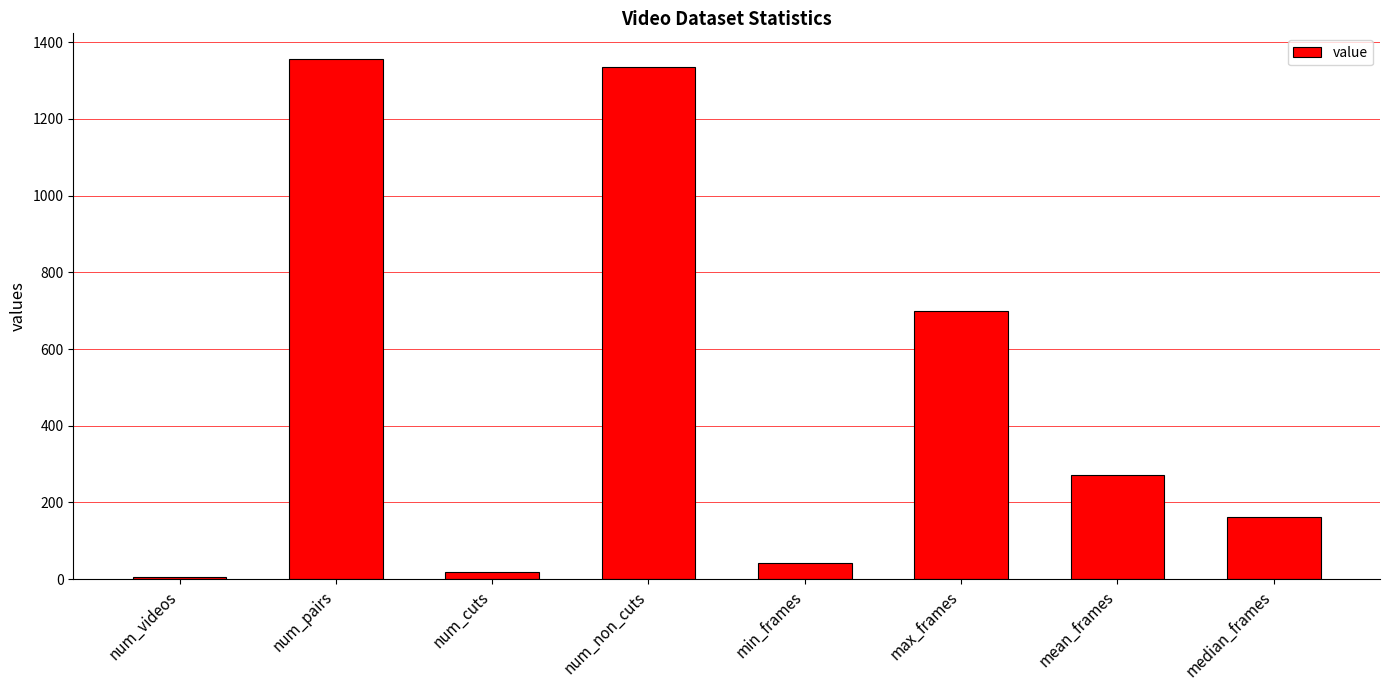

What value does the data have at median_frames, to the nearest 10?

160